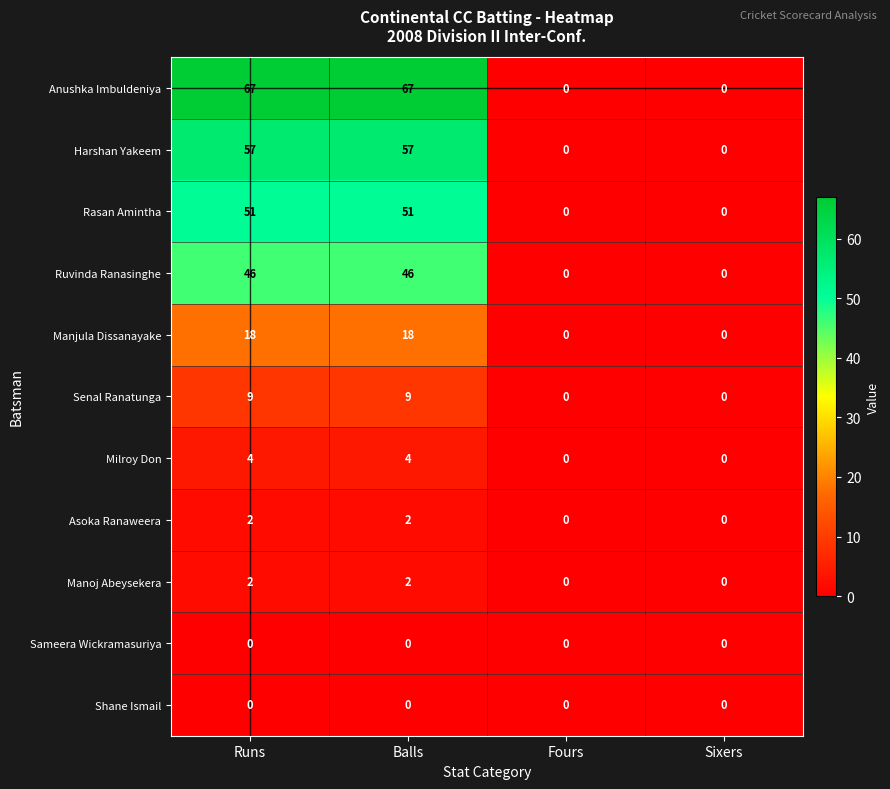

Which series has the largest total across all categories?

Anushka Imbuldeniya